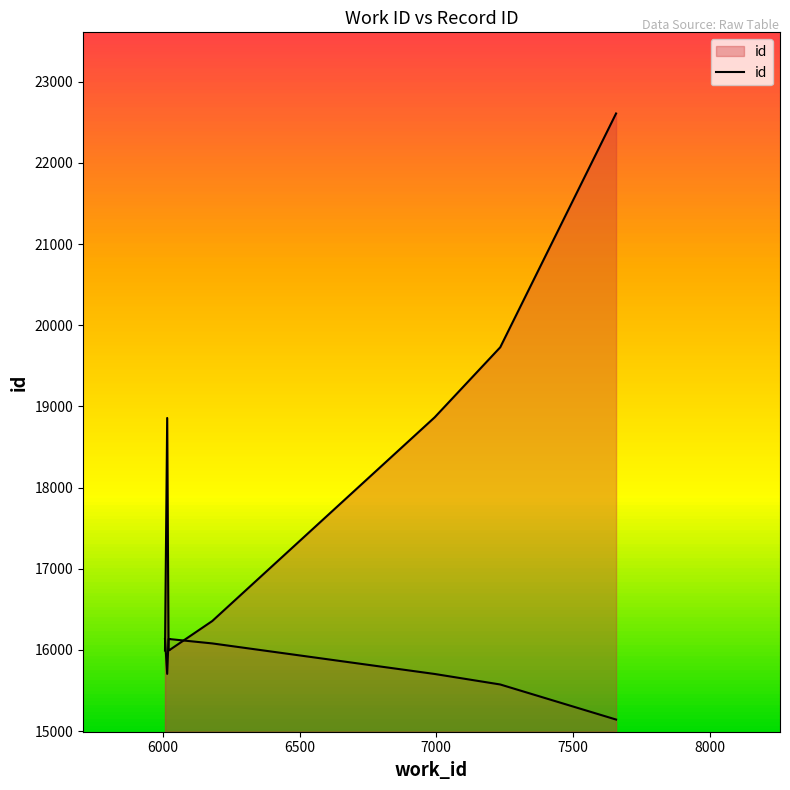

Does the chart display data point markers on the line(s)?

No